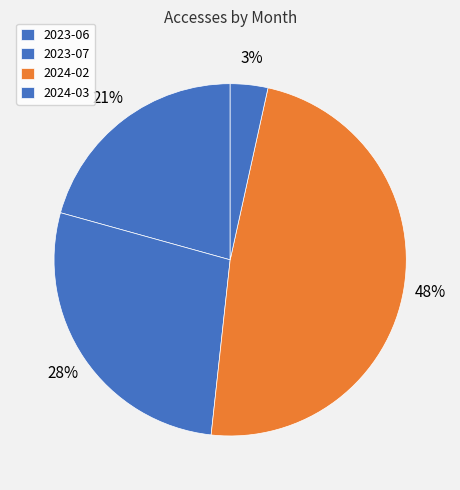

How many segments does this pie chart have?

4